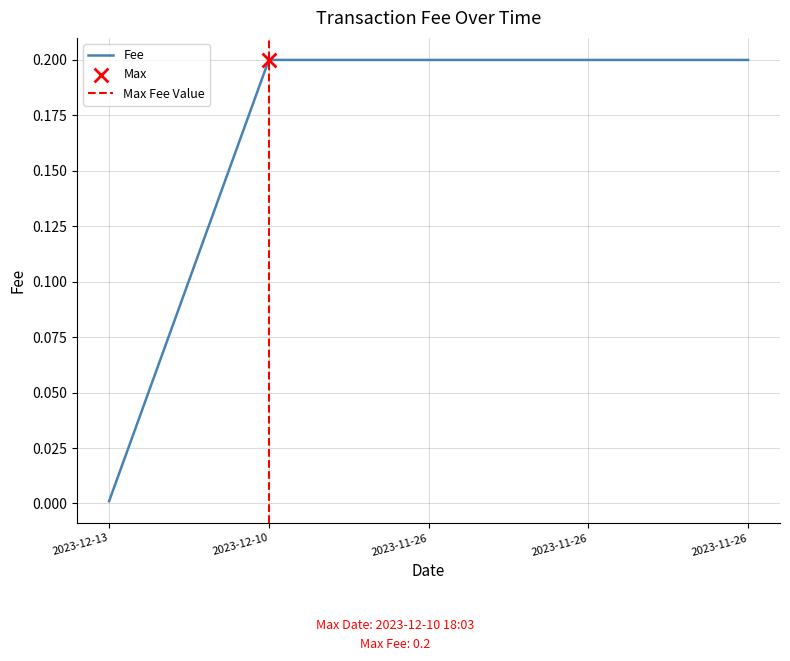

Between 2023-11-26 and 2023-12-13, which is larger?

2023-11-26